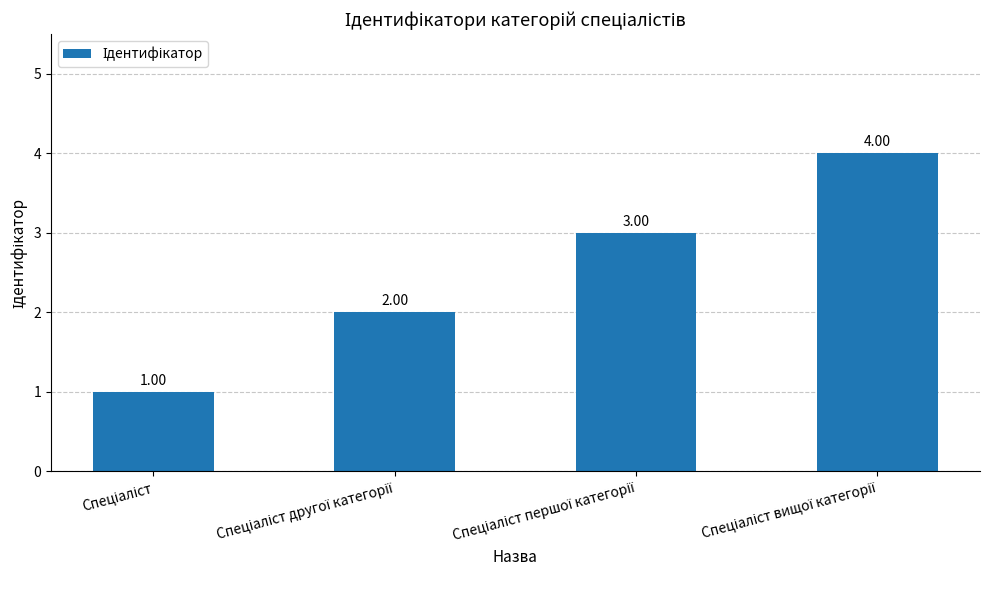

What is the difference between the maximum and minimum values?

3